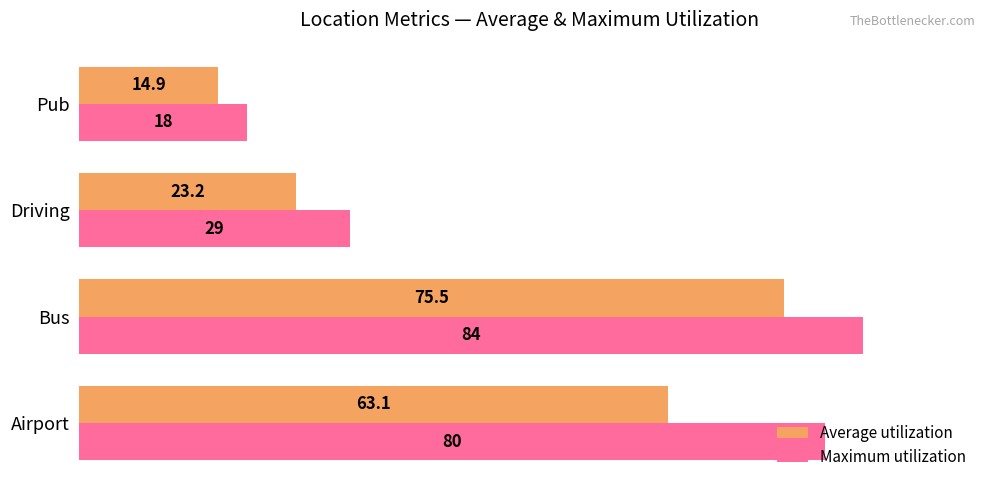

Which series has the largest range (max minus min)?

Maximum utilization